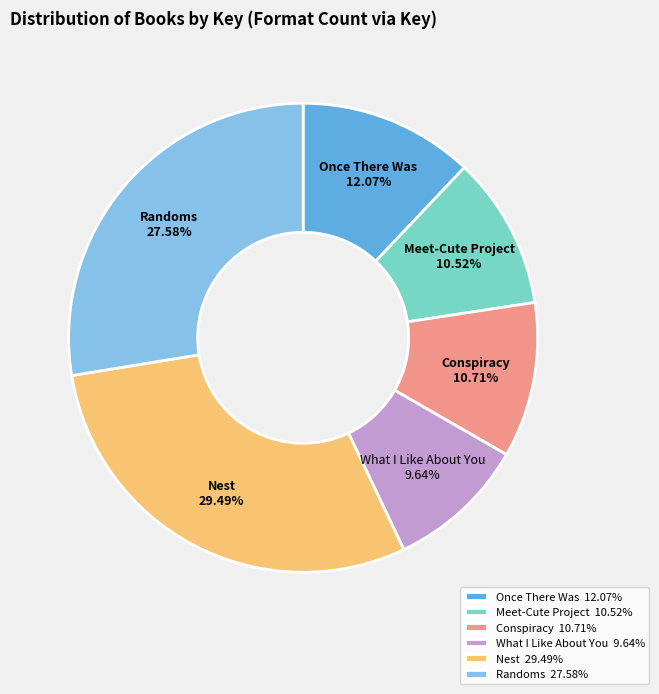

Between Randoms and Meet-Cute Project, which is larger?

Randoms